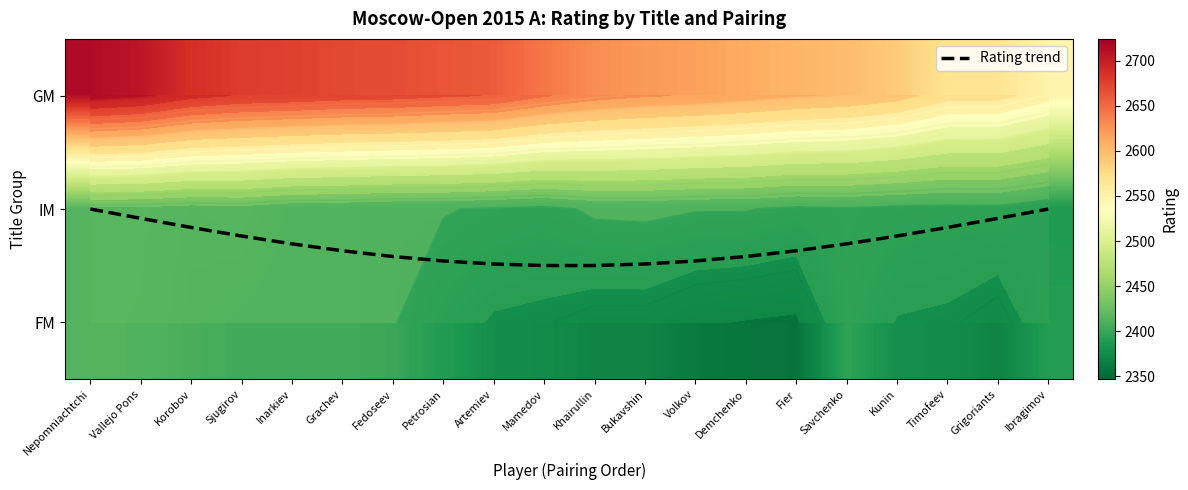

At which category is the sum across all series the highest?

Nepomniachtchi